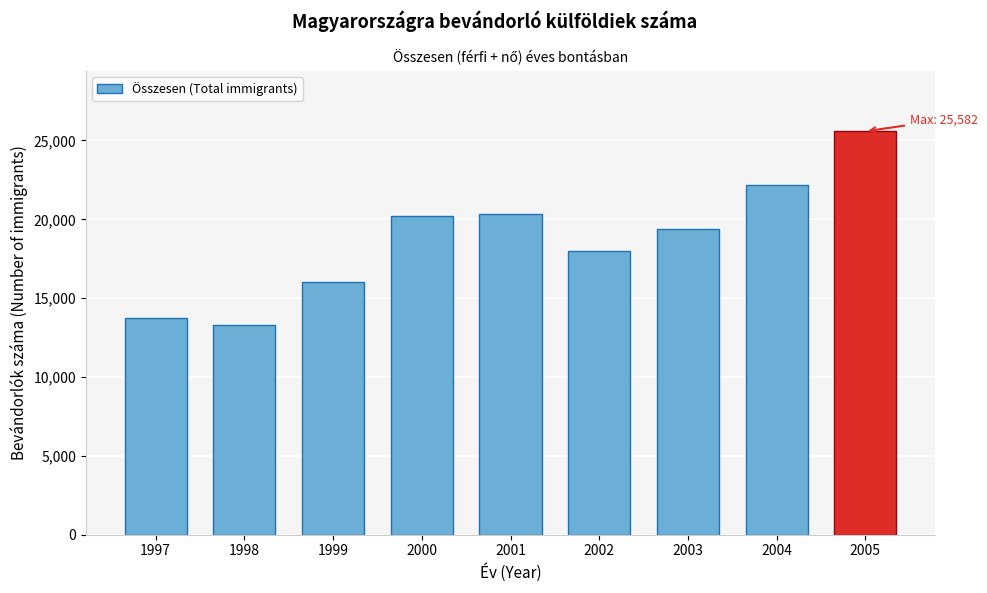

Reading right to left, transcribe all the data shown in this chart.

25582	22164	19365	17972	20308	20184	16052	13283	13734